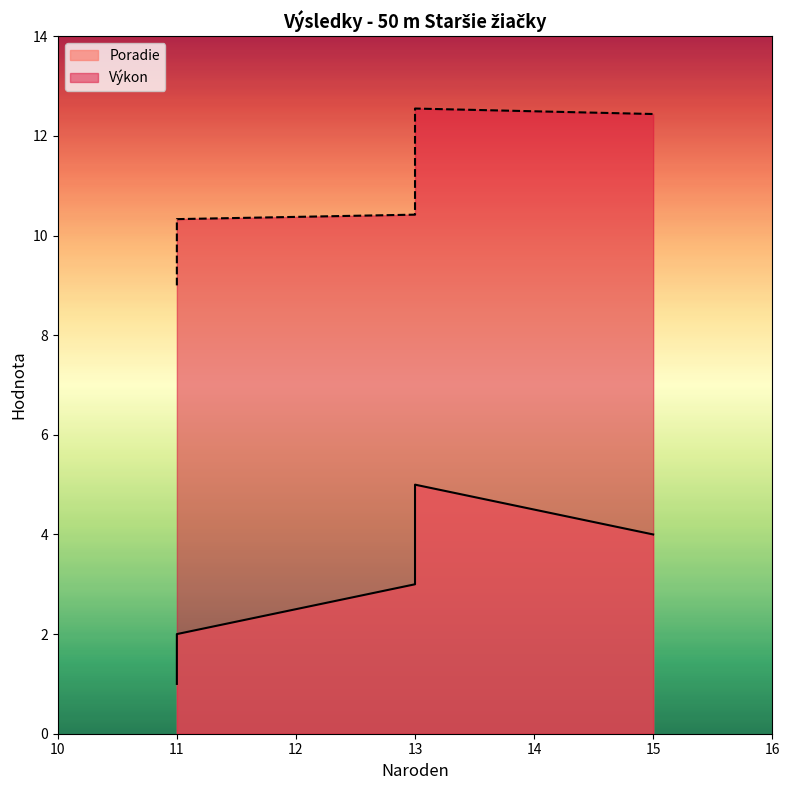

What is the value of the 3rd point from the left?

10.4